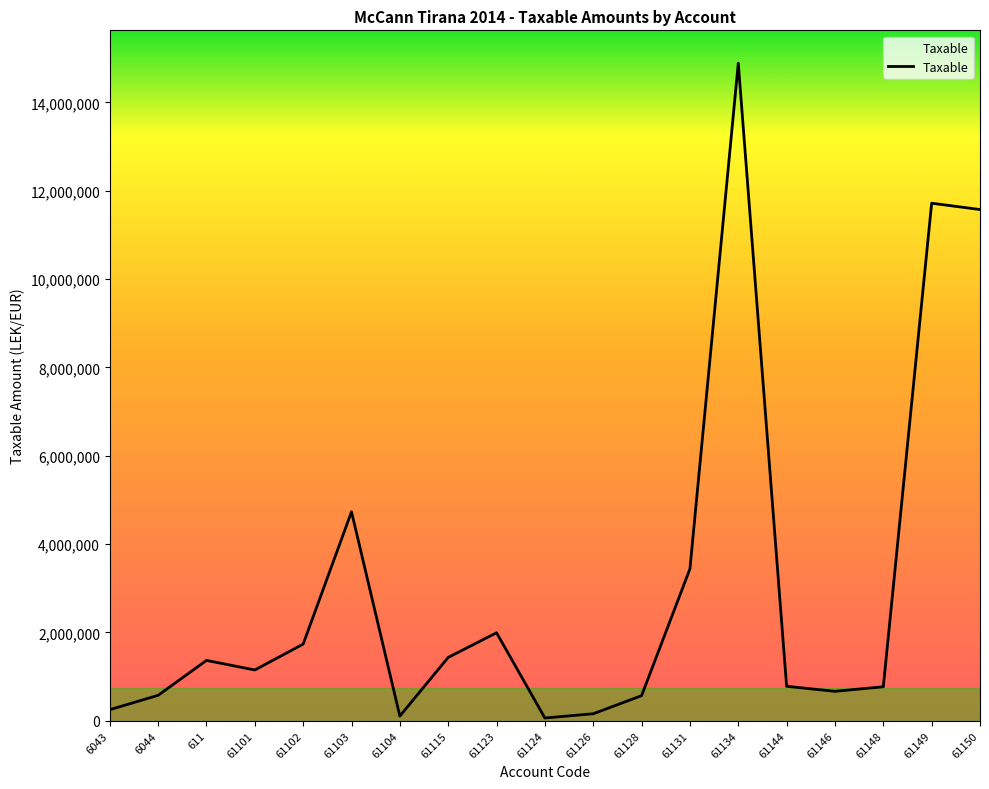

What is the difference between the maximum and minimum values?

14826046.6